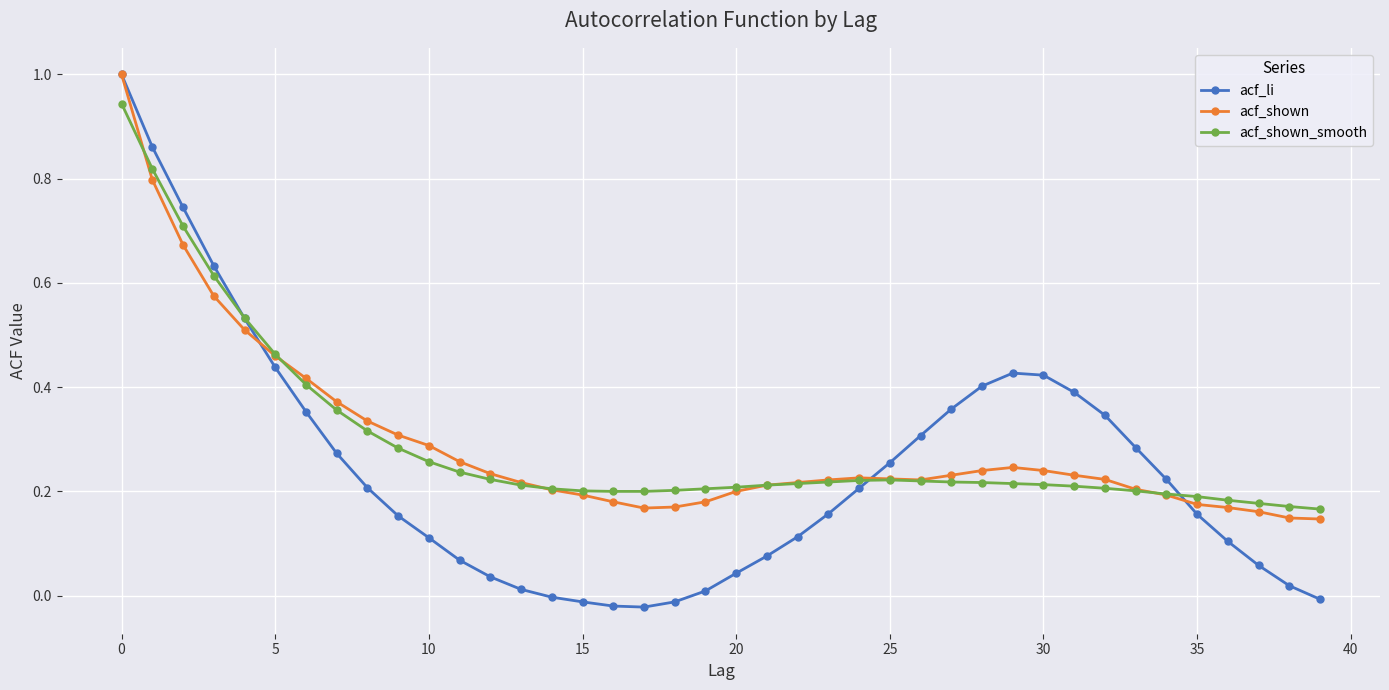

Which series has the widest spread of values?

acf_li